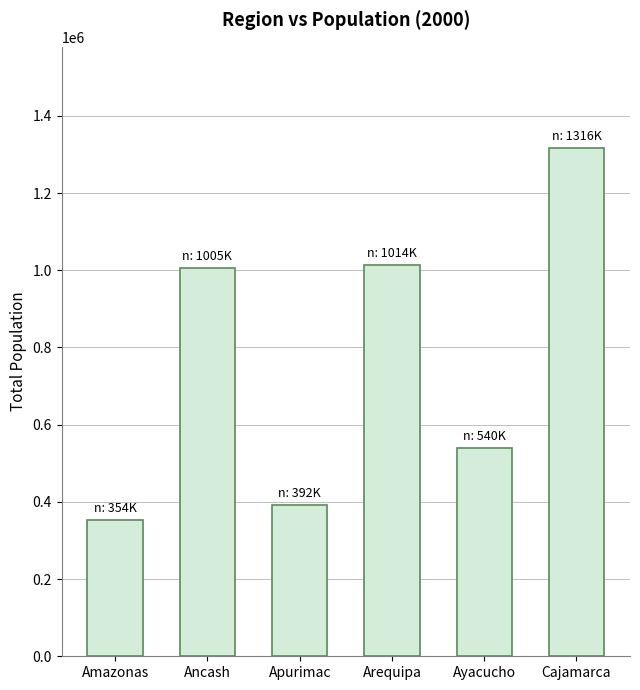

How many categories are shown in the chart?

6